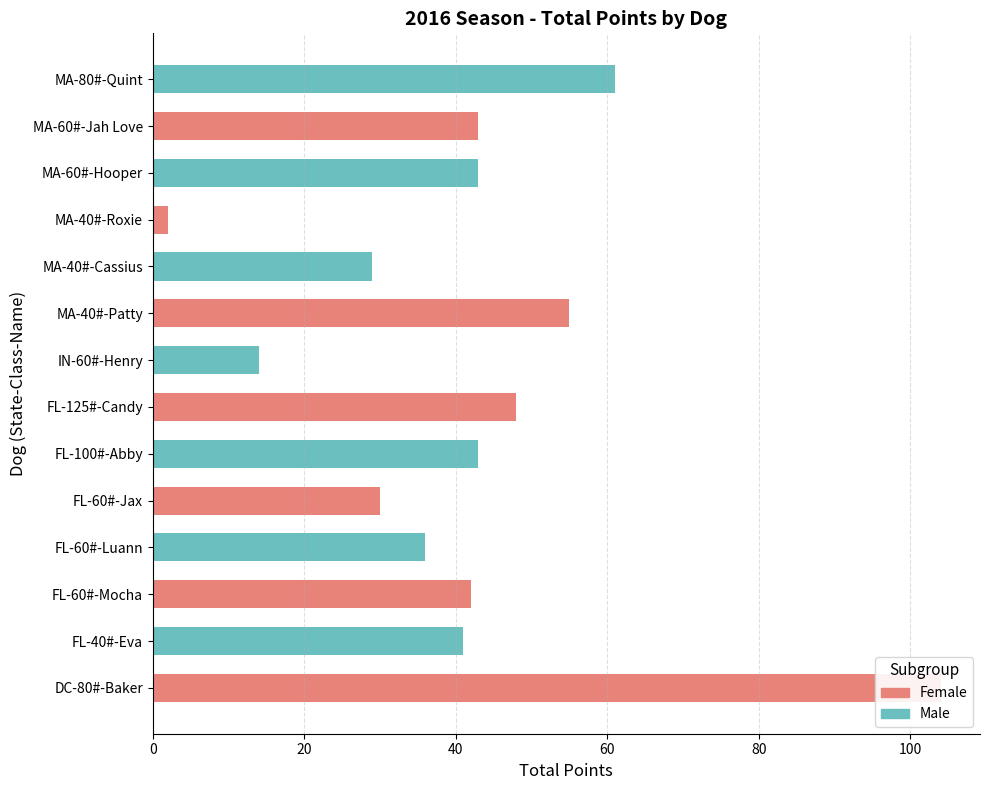

What is the smallest value displayed?

2